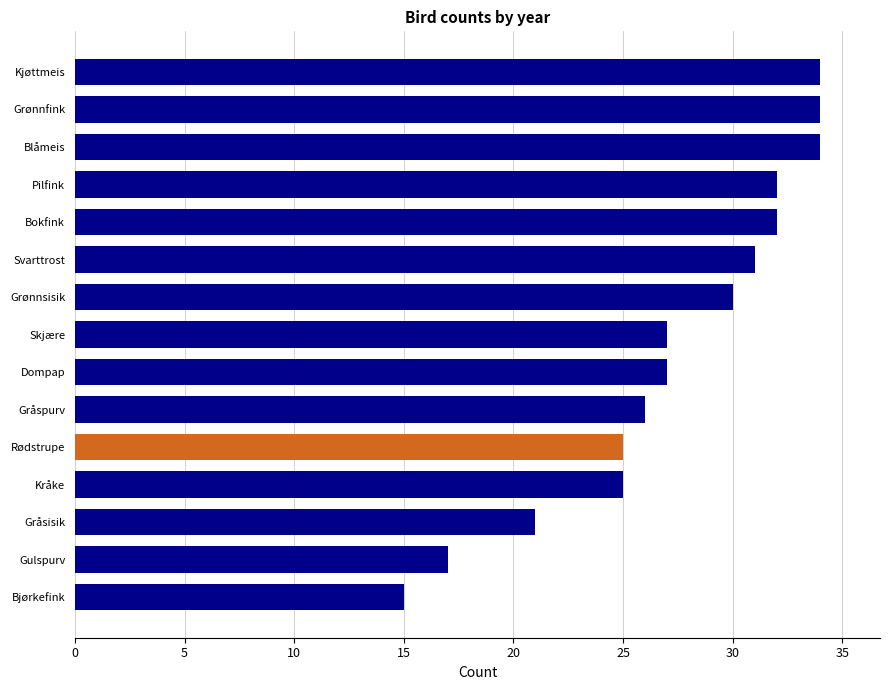

Which has a higher value, Skjære or Kråke?

Skjære